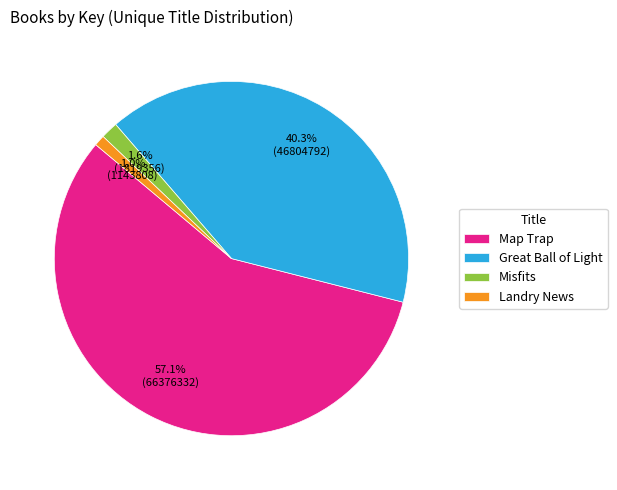

What is the majority slice?

Map Trap